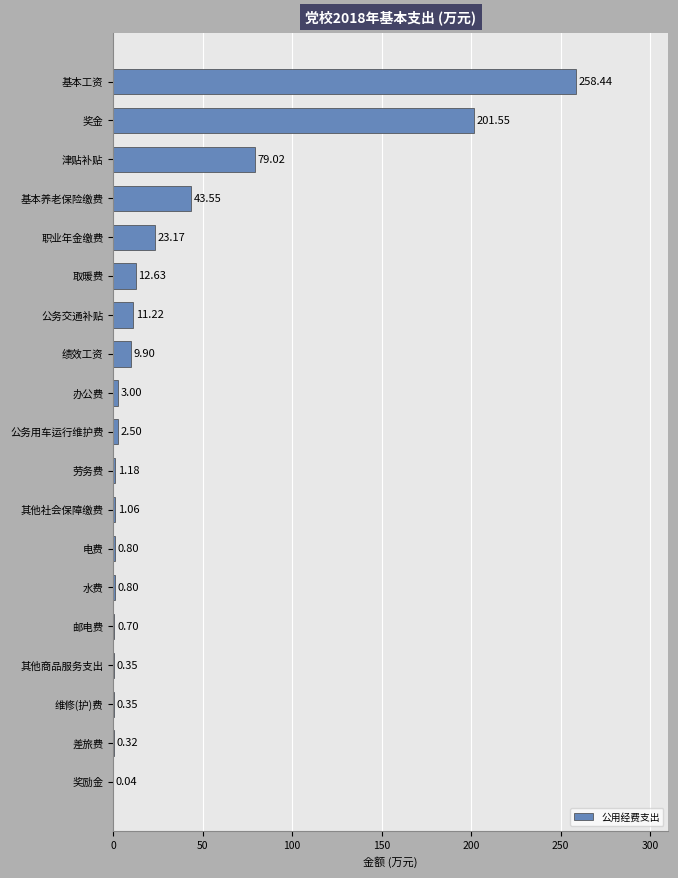

How many data points are above 2?

10